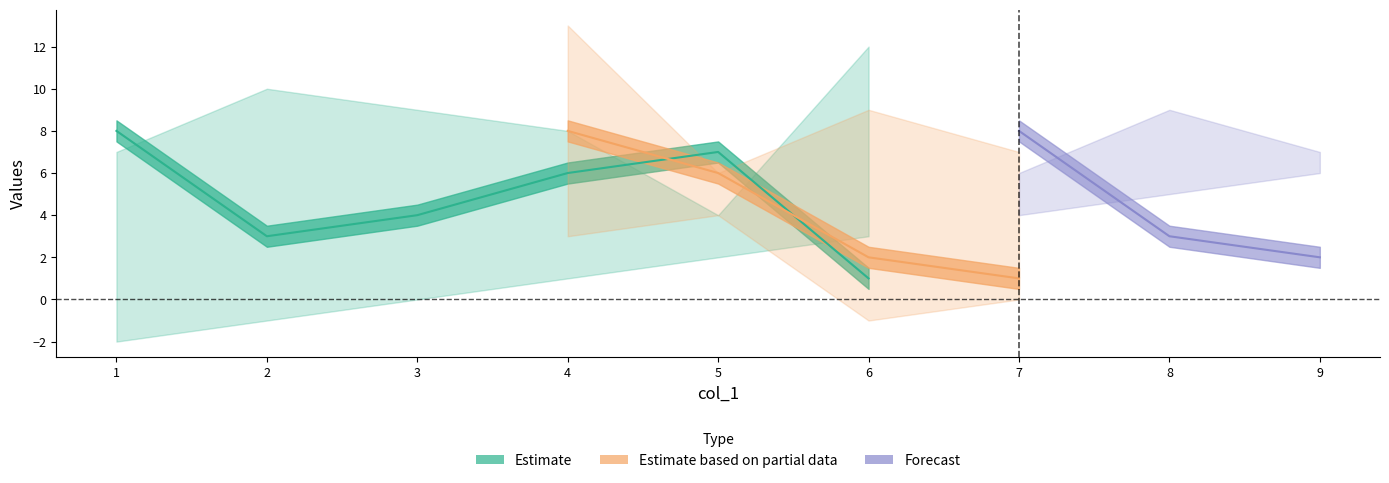

True or false: col_5 has more than 1 points higher than both neighbors.

True